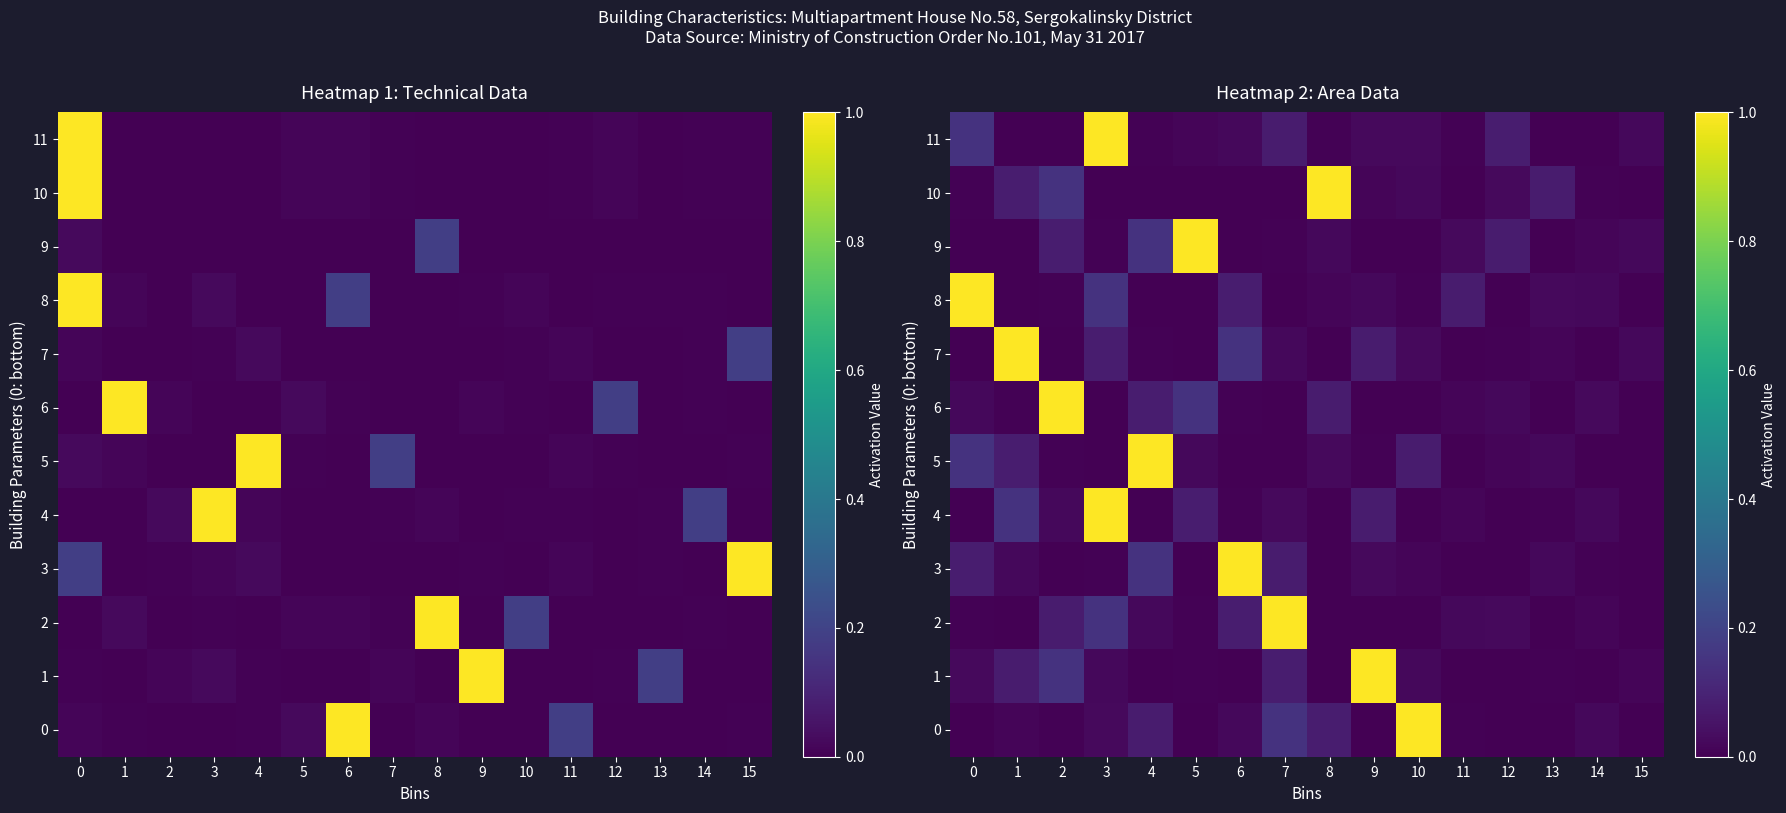

How many values in 5 are above zero?

10